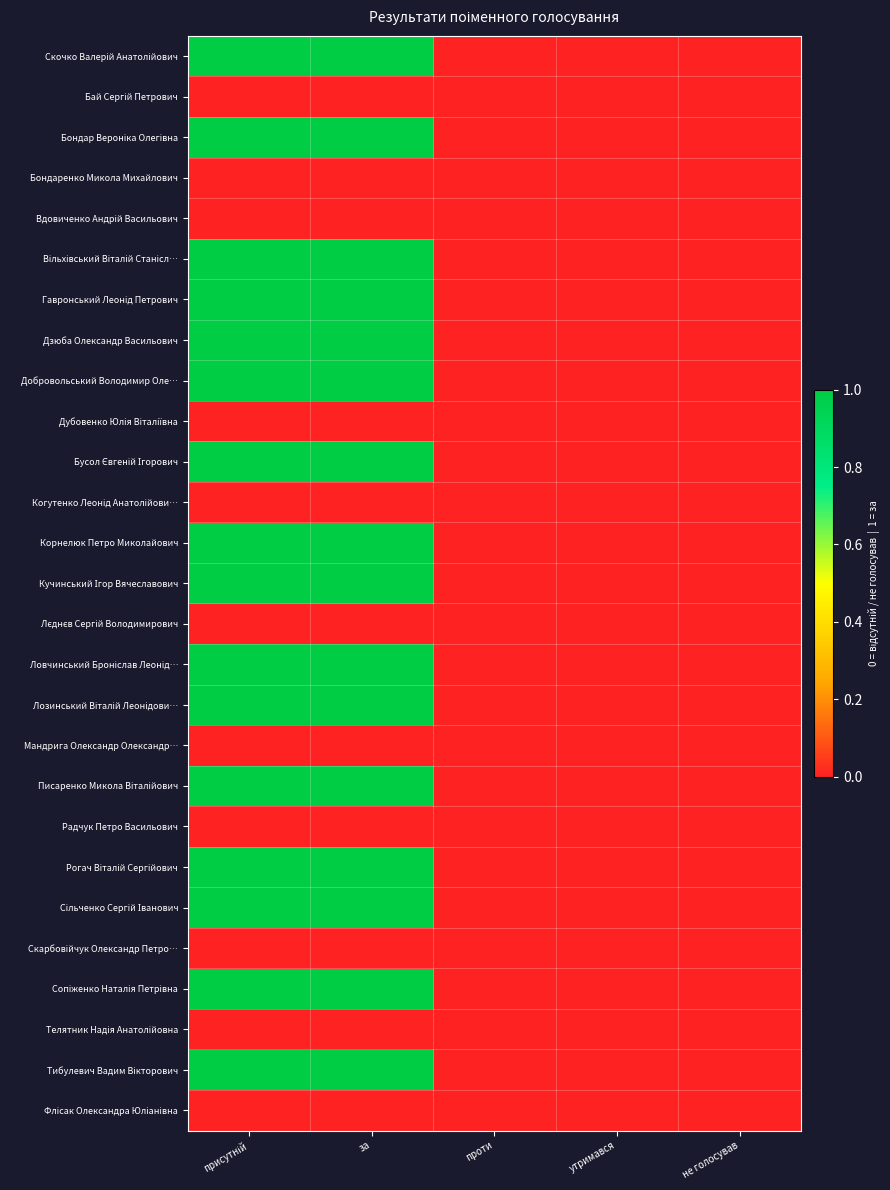

How many distinct data groups are displayed?

27